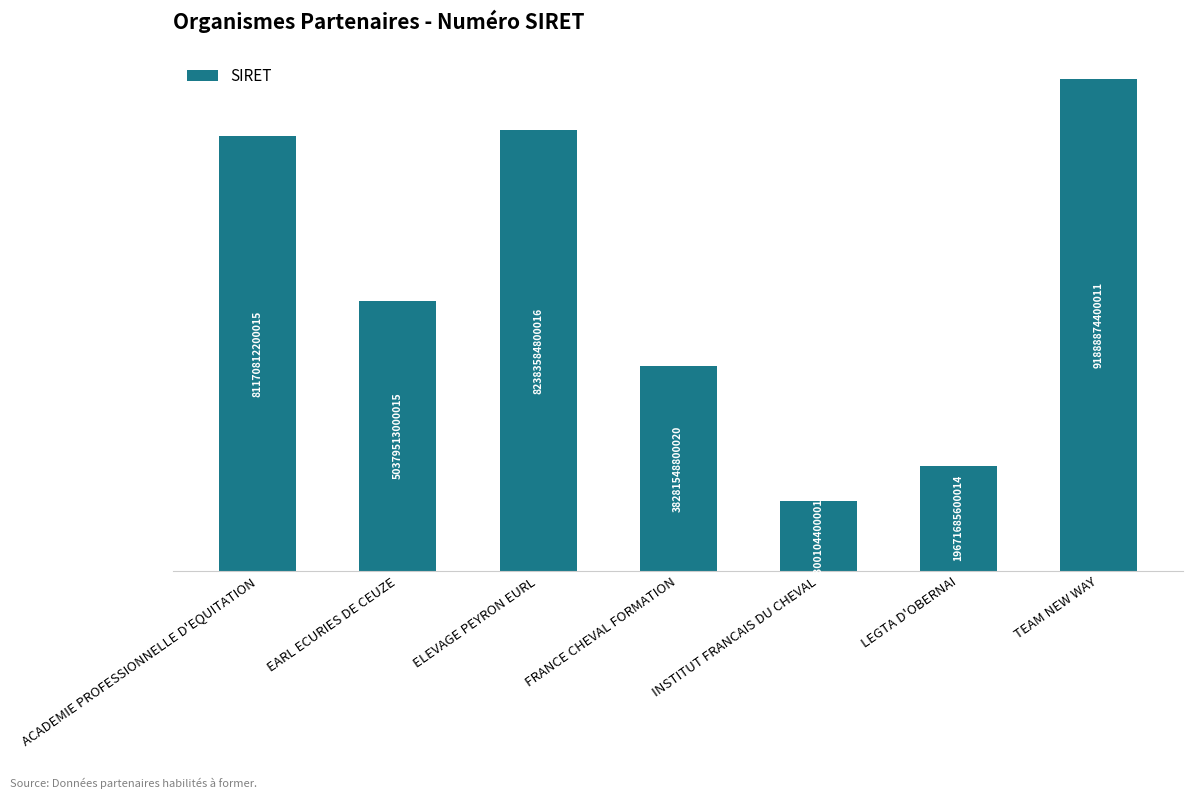

What is the maximum value shown in the chart?

91888874400011